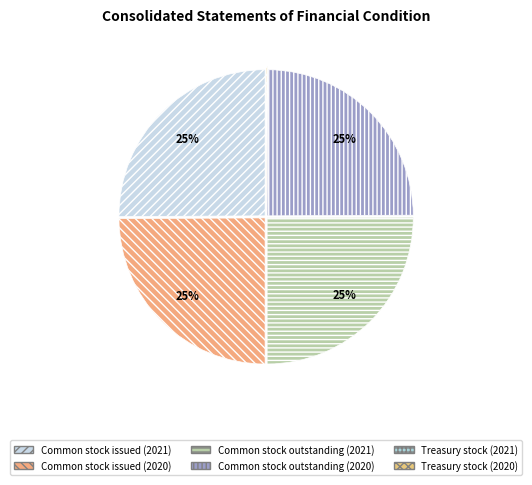

To the nearest percent, what is the combined percentage of Common stock issued (2021) and Common stock issued (2020)?

50%